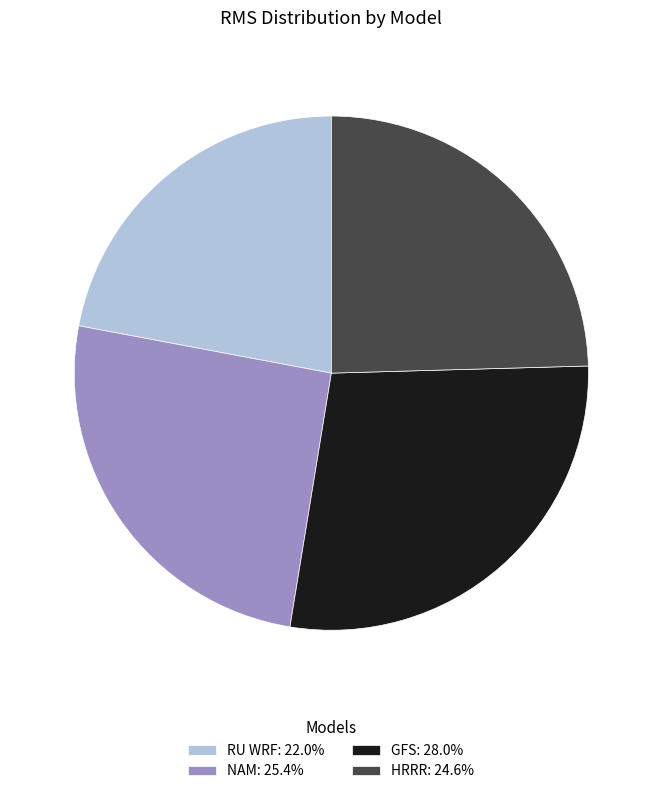

What is the smallest slice in the pie chart?

RU WRF